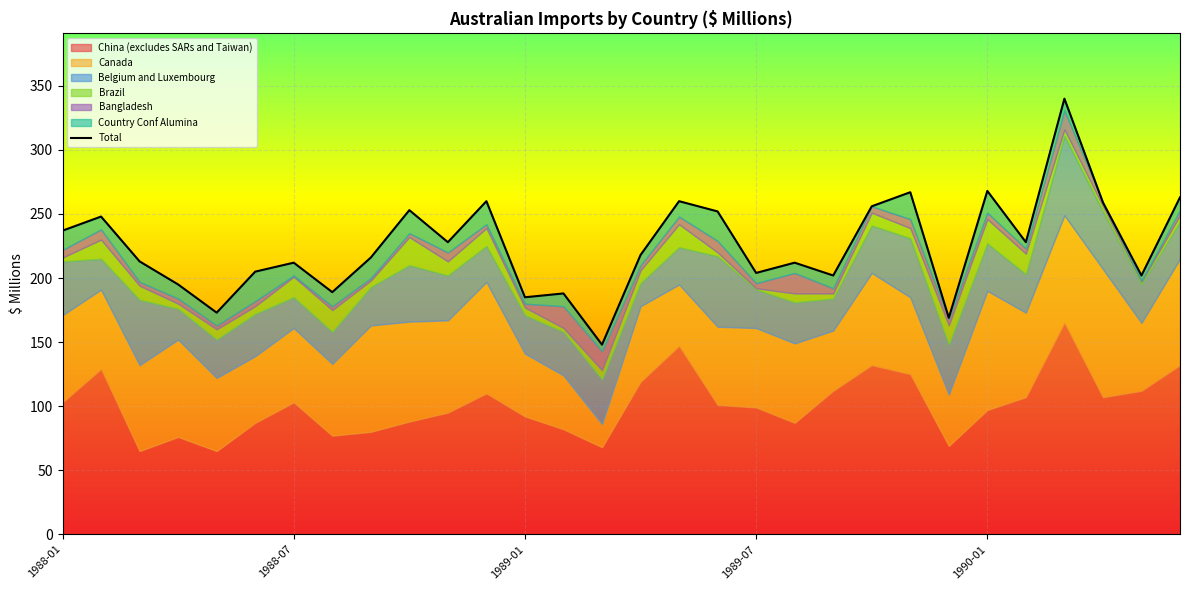

The value at 11 is 260. True or false?

True